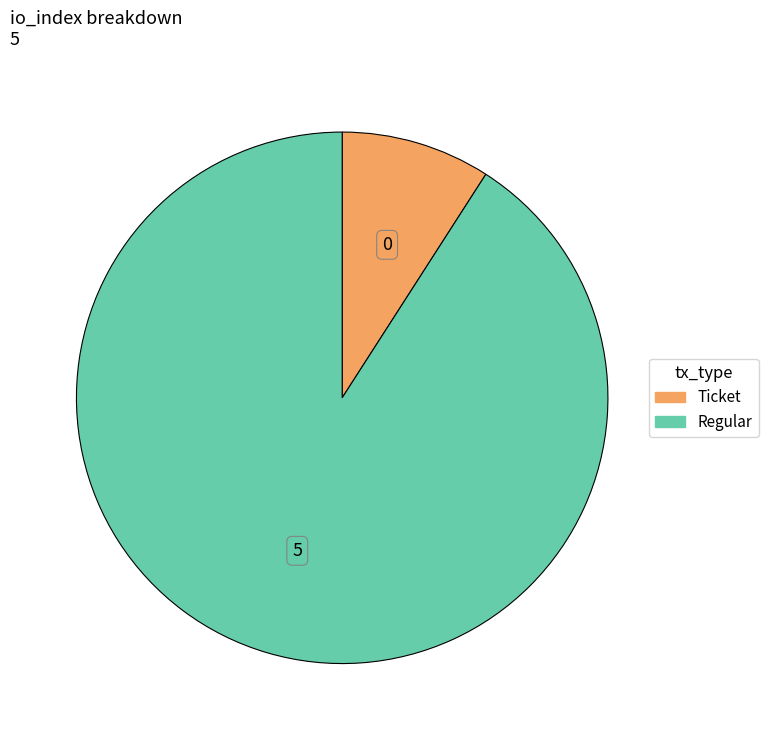

Is it true that Regular is 91% of the pie?

True